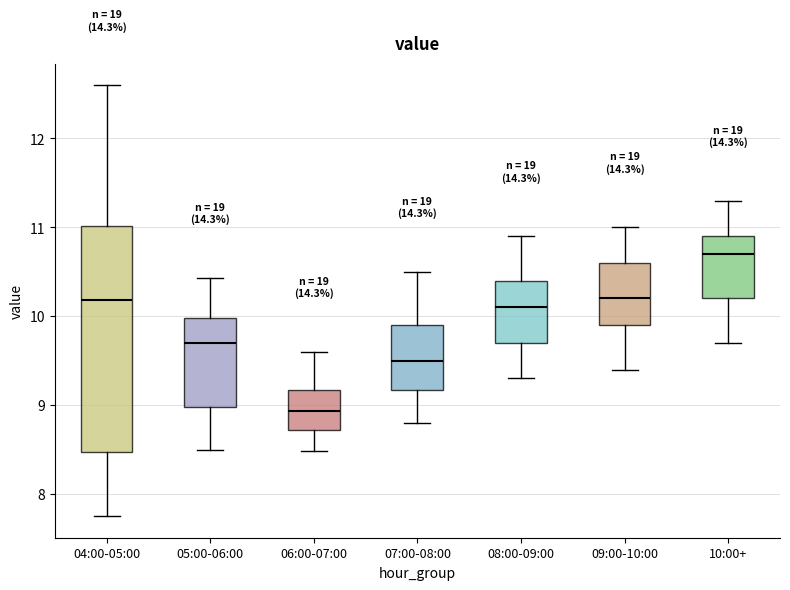

Which box's median line is the lowest?

06:00-07:00